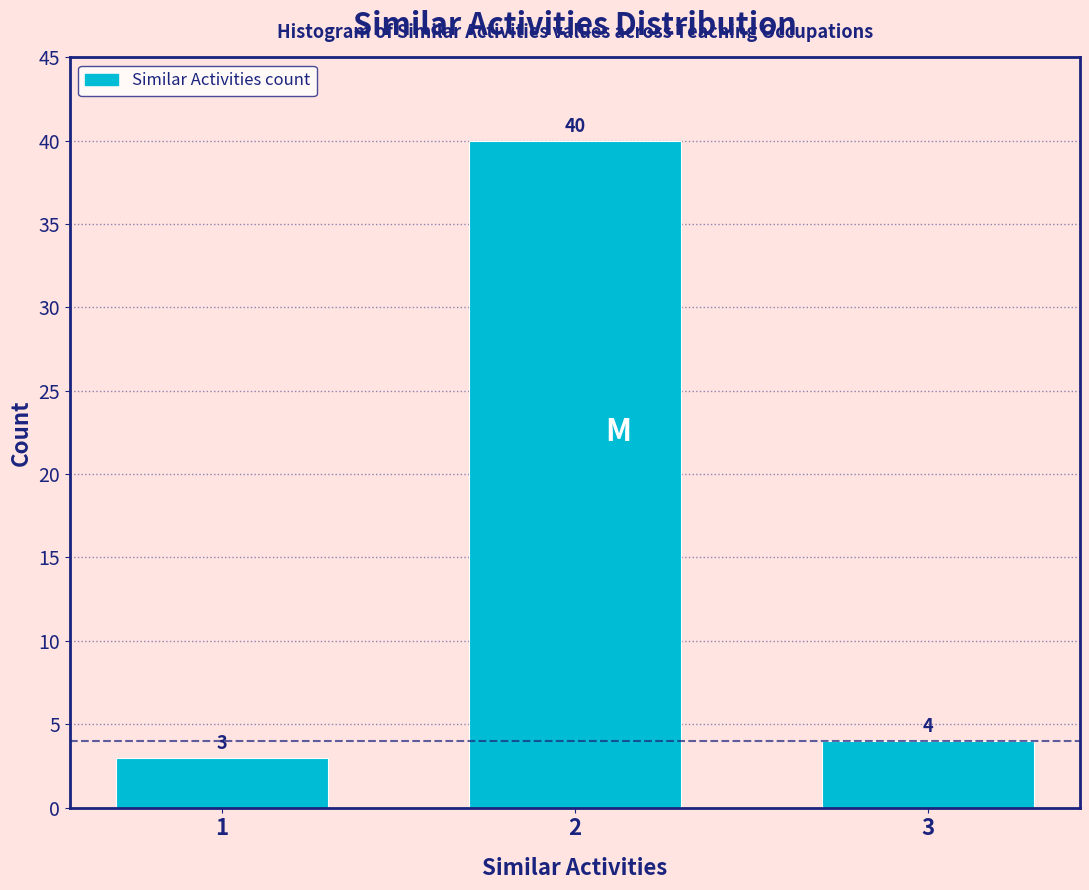

Reading right to left, transcribe all the data shown in this chart.

4	40	3